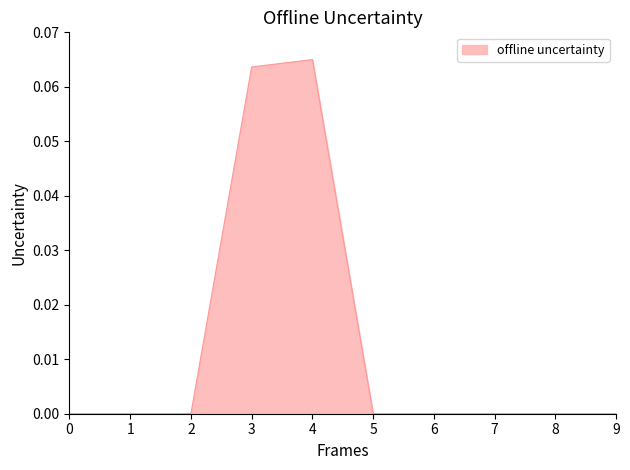

How many lines are shown in the chart?

1